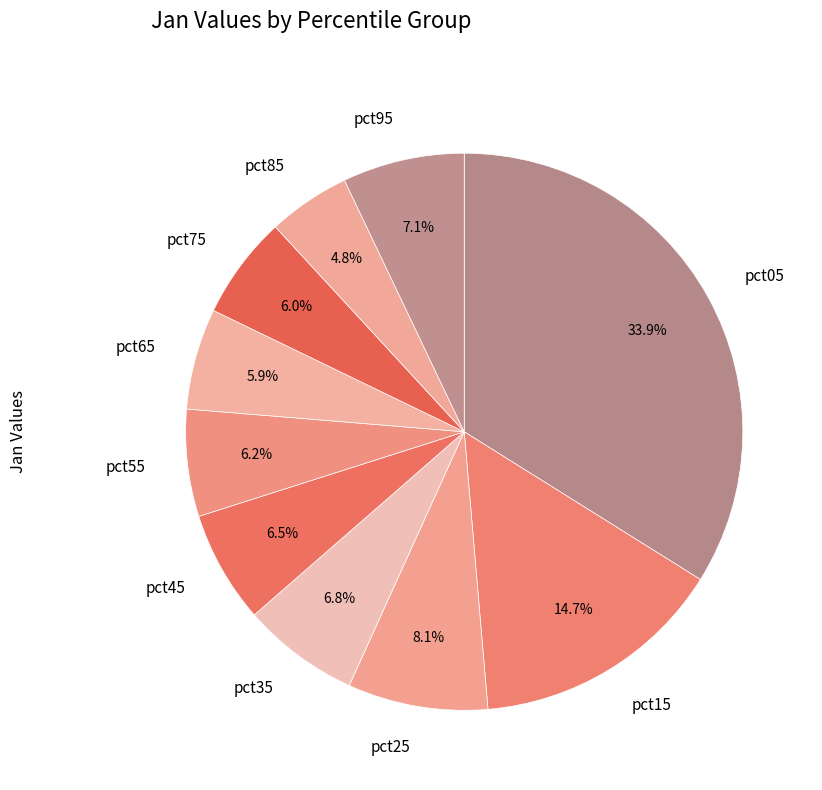

How many segments does this pie chart have?

10